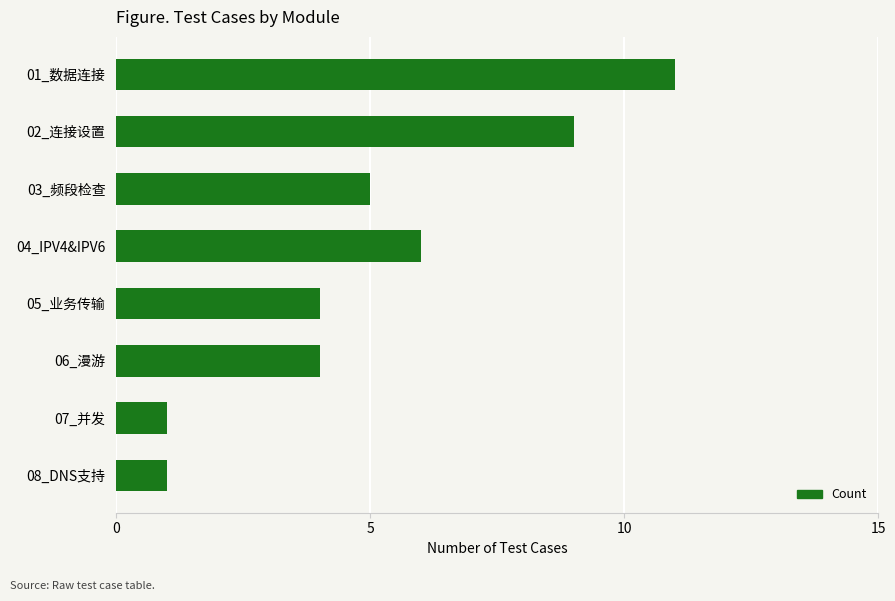

Reading top to bottom, transcribe all the data shown in this chart.

01_数据连接=11	02_连接设置=9	03_频段检查=5	04_IPV4&IPV6=6	05_业务传输=4	06_漫游=4	07_并发=1	08_DNS支持=1